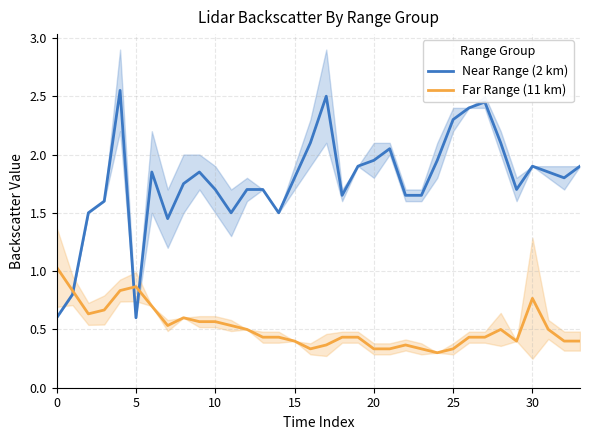

What are all the series names shown in the legend?

Near Range (2 km), Far Range (11 km)